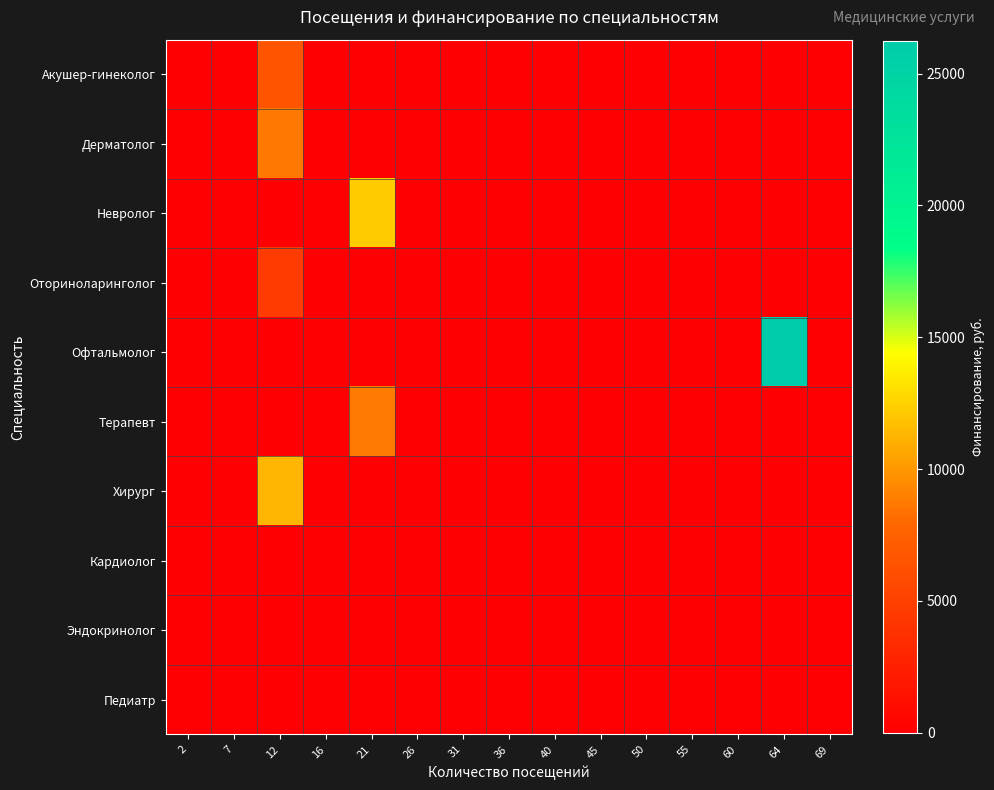

How many data points does each series have?

15